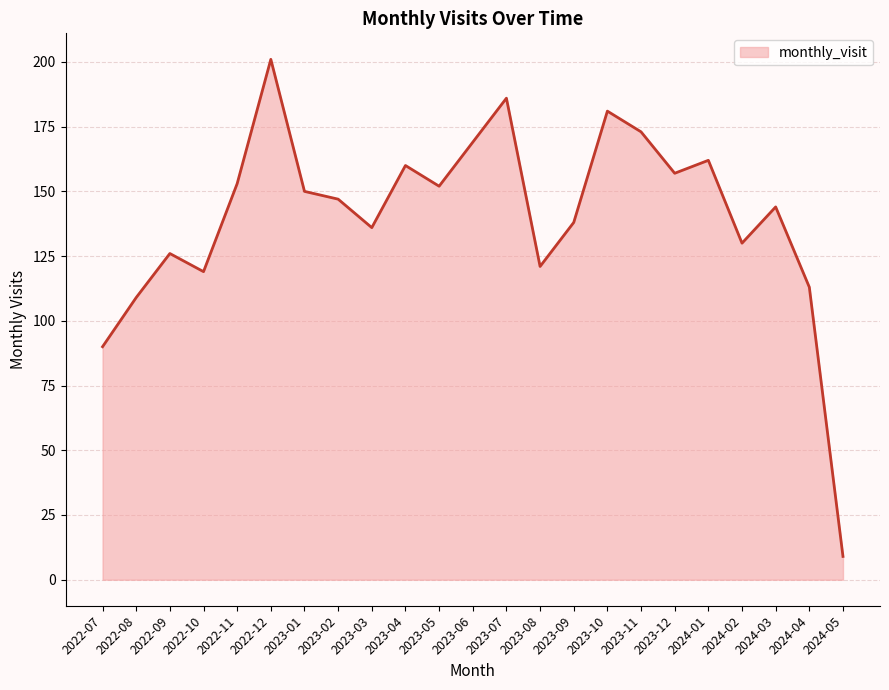

The value at 2024-03 is 239. True or false?

False